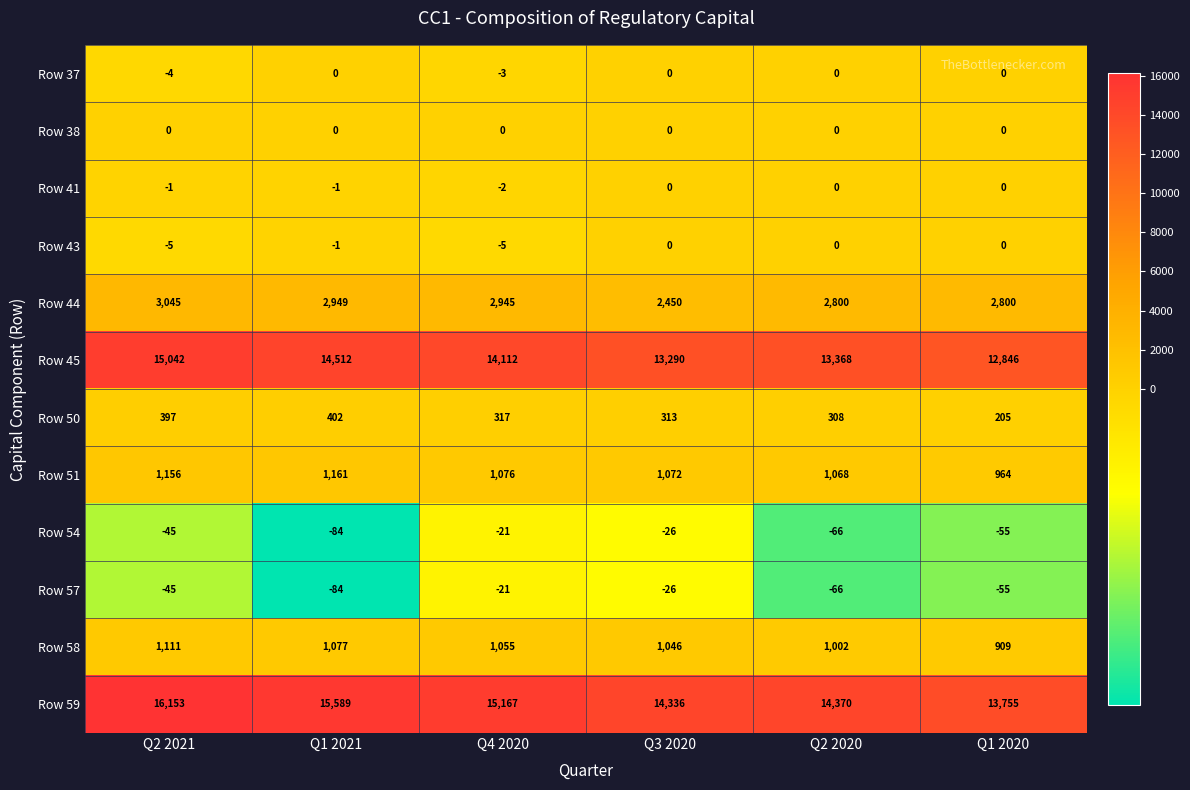

Which series has the largest total across all categories?

Row 59